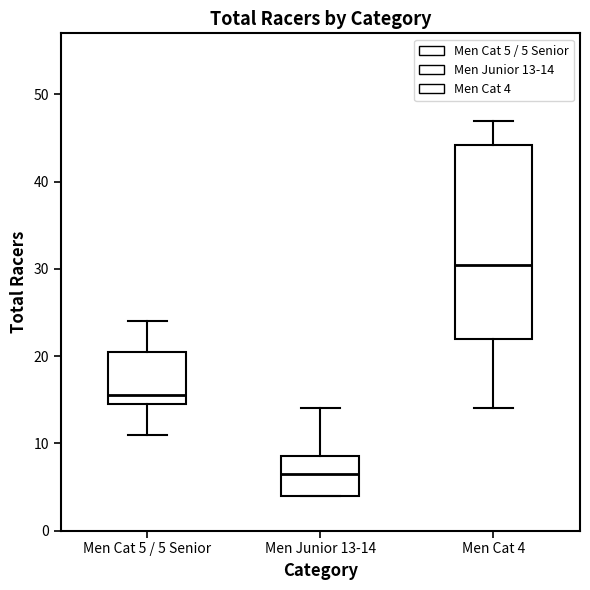

Which box is the tallest, from its lower edge to its upper edge?

Men Cat 4